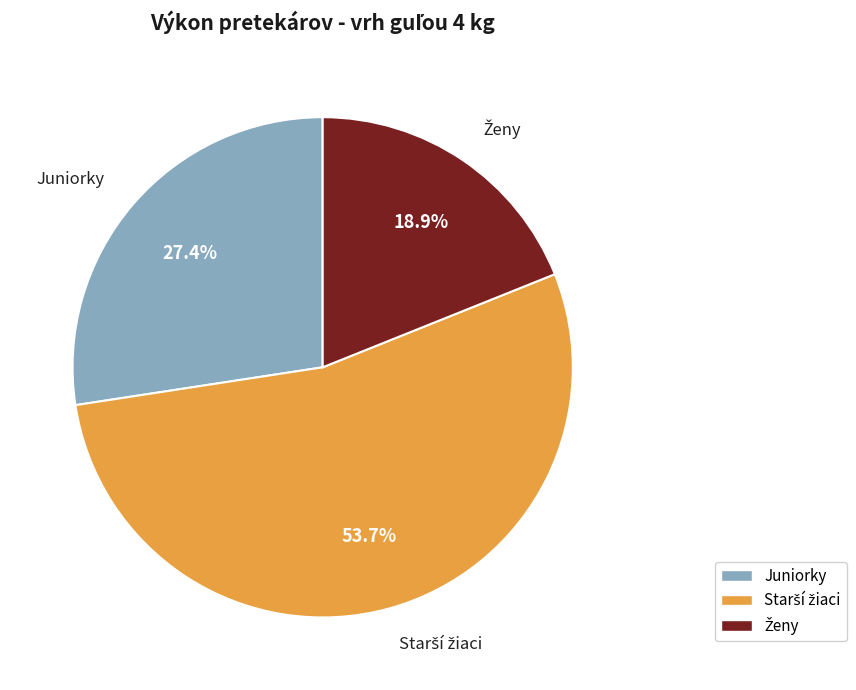

How many segments does this pie chart have?

3